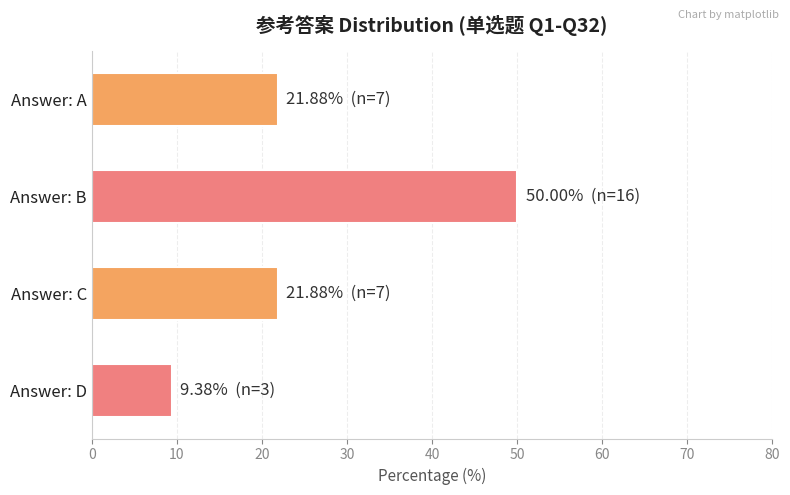

True or false: the data shows 50.0 at Answer: B.

True